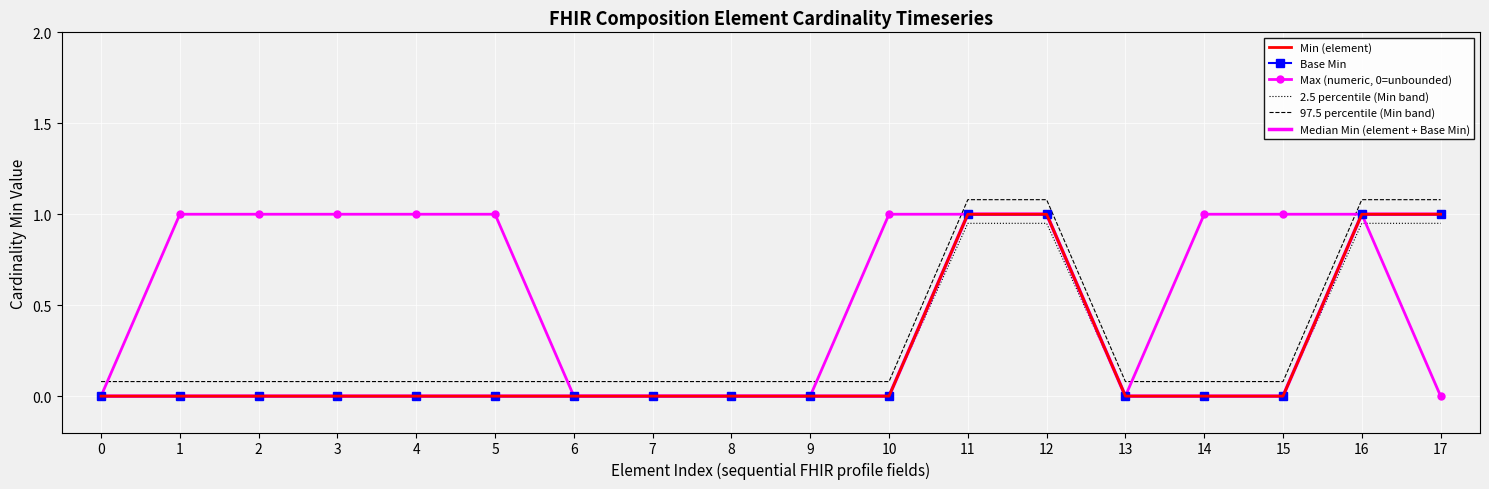

The value of Min (element) at 0 is 0.0. True or false?

True